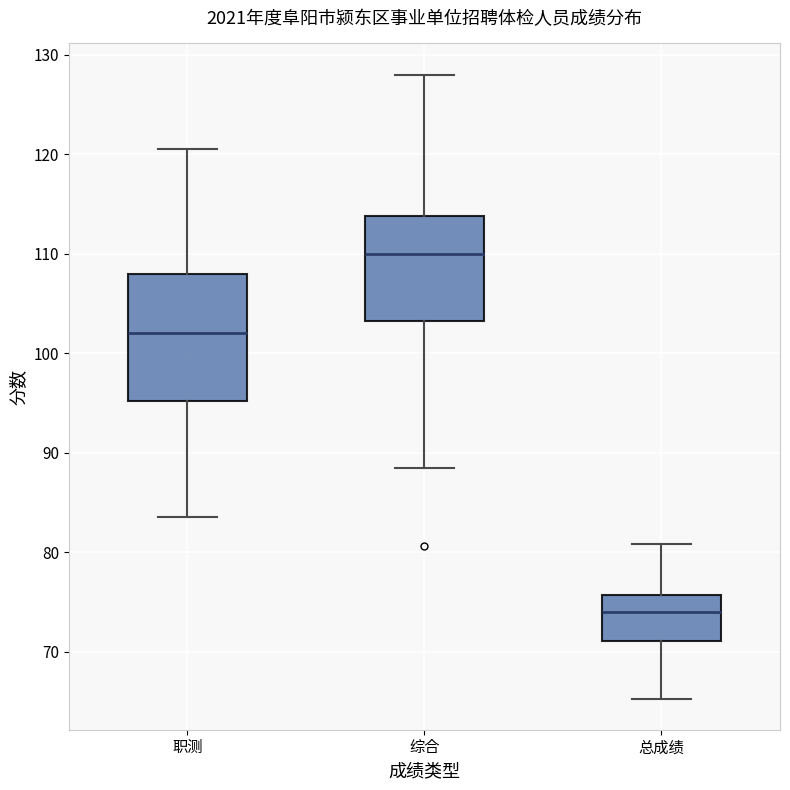

Reading left to right, read every box against the y-axis: the position of its median line, the range the box covers, and the ends of its whiskers. The values are not printed on the chart, so give them approximately, as read against the axis.

职测: median 102, box 95 to 108, whiskers 84 to 121
综合: median 110, box 103 to 114, whiskers 89 to 128
总成绩: median 74, box 71 to 76, whiskers 65 to 81